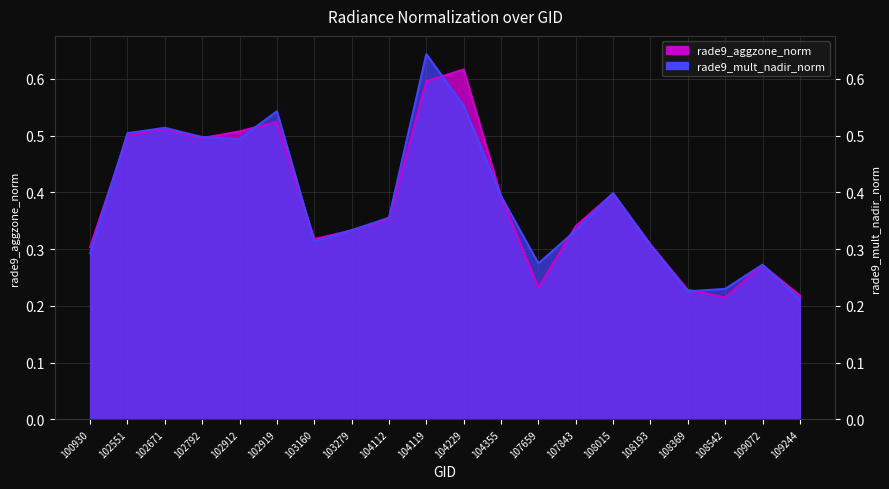

List the series in order of their peak value, lowest first.

rade9_aggzone_norm, rade9_mult_nadir_norm